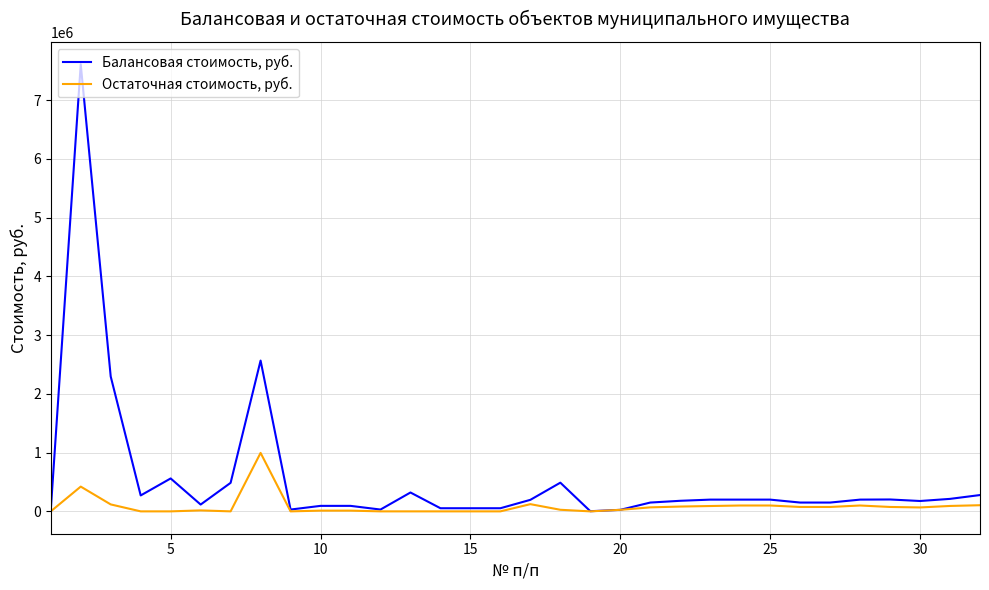

Which series has the largest range (max minus min)?

Балансовая стоимость, руб.